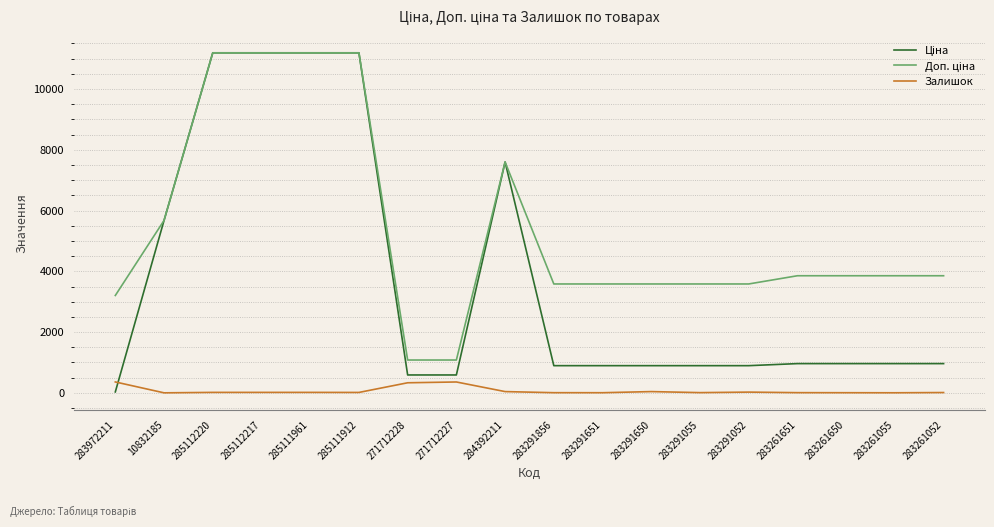

What is the highest value of the Залишок series?

360.0